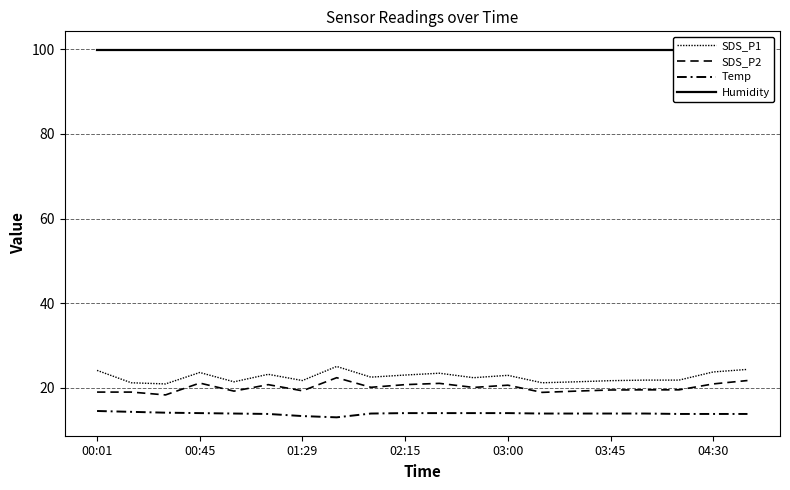

Is it true that SDS_P2 equals 20.1 at 11?

True